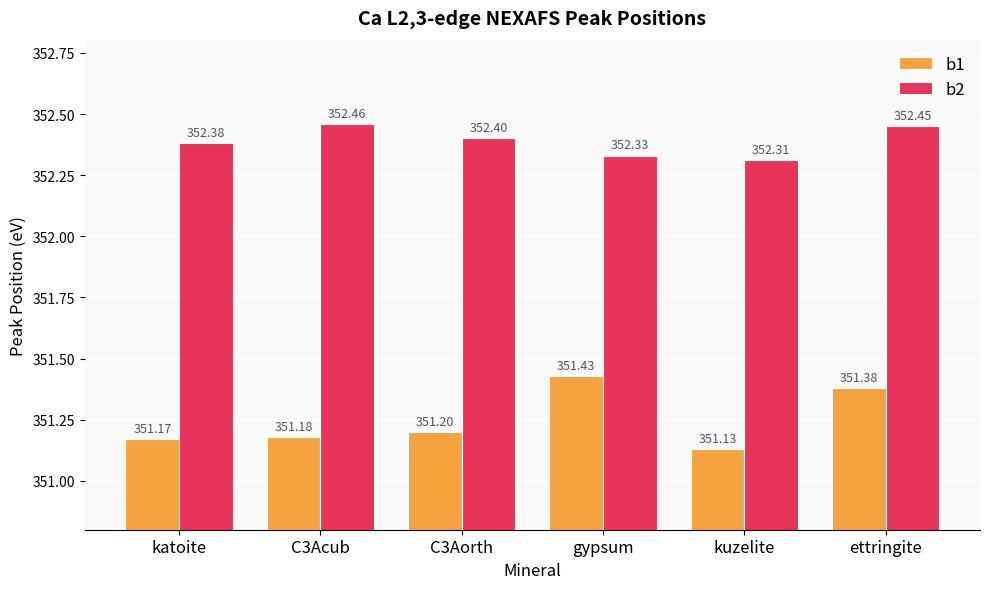

Read the b1 value at katoite.

351.2